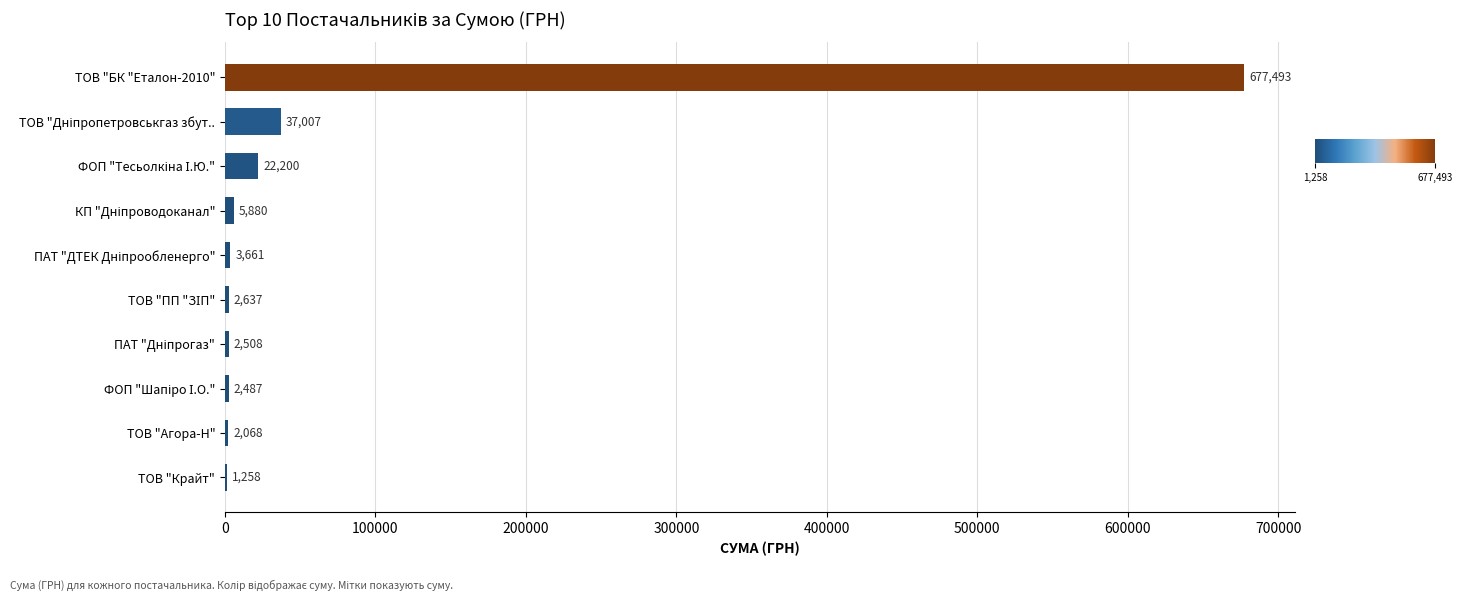

Which category has the highest value across all series?

ТОВ "БК "Еталон-2010"